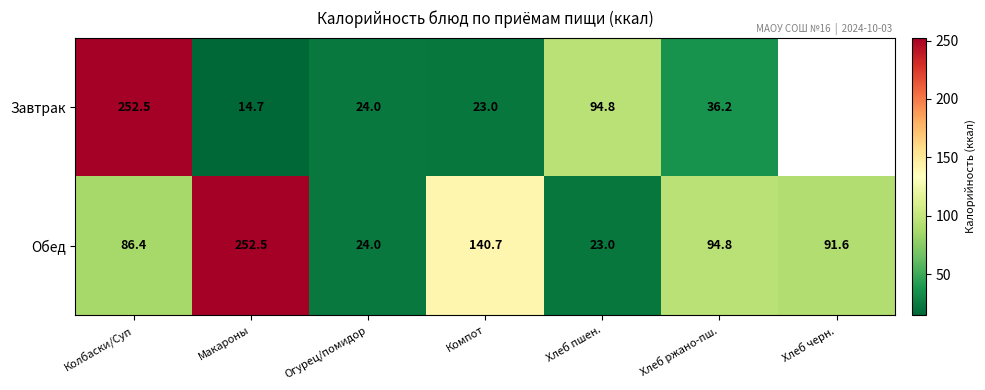

What is the approximate value of Обед at Огурец/помидор?

24.0